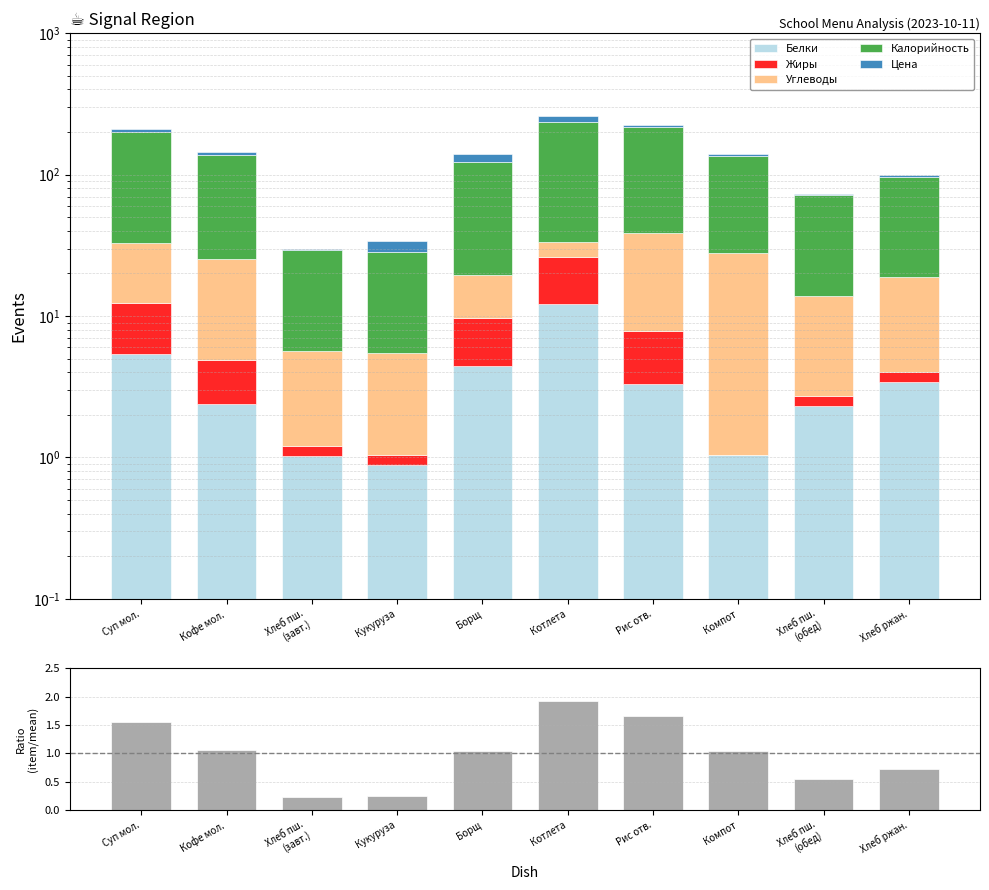

At Рис отв., list the series in order from smallest to largest.

Ratio, Белки, Жиры, Цена, Углеводы, Калорийность